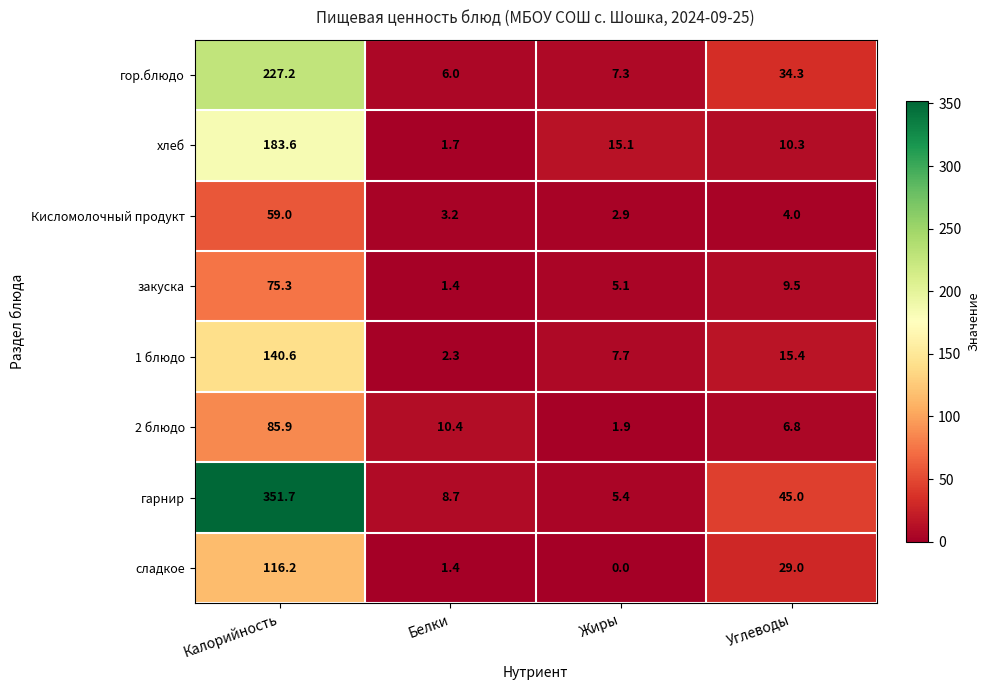

Rank the series by their maximum value, from lowest to highest.

Кисломолочный продукт, закуска, 2 блюдо, сладкое, 1 блюдо, хлеб, гор.блюдо, гарнир